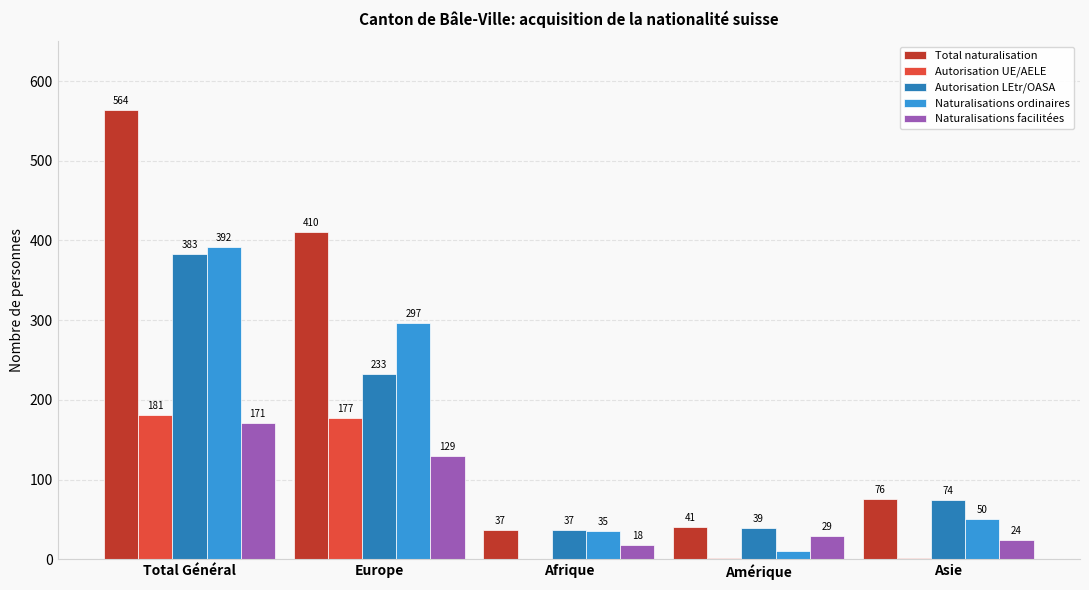

How many groups of bars are there?

5